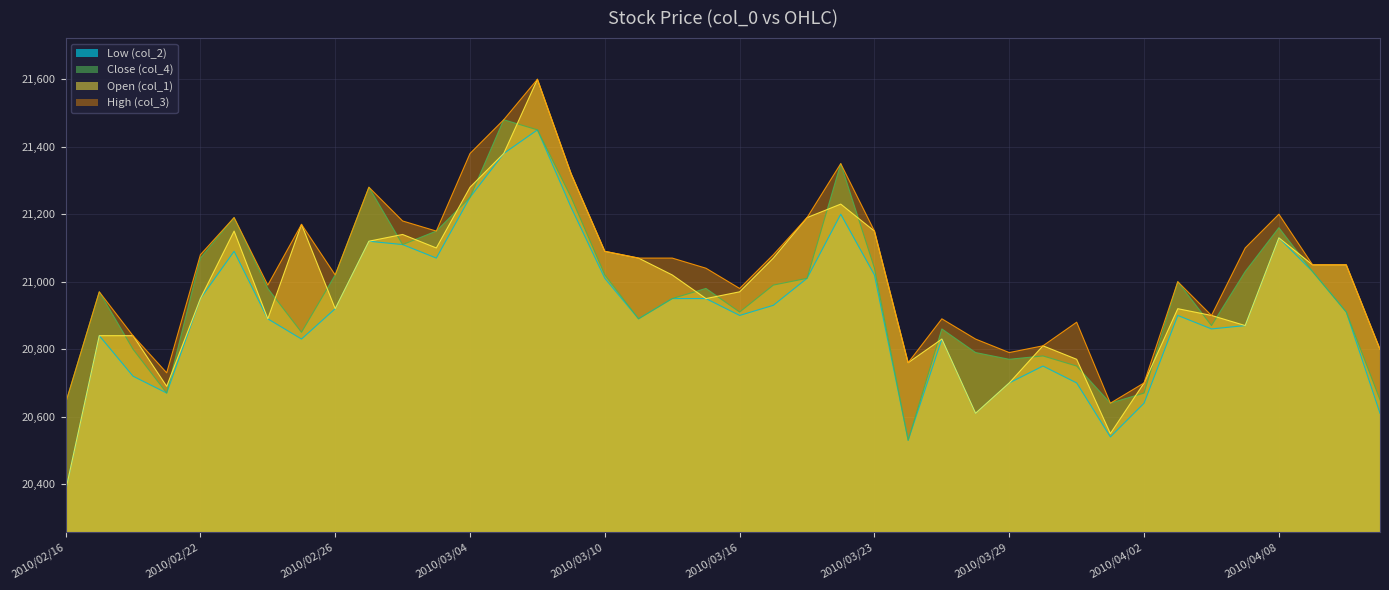

True or false: High (col_3) and Low (col_2) intersect in this chart.

False